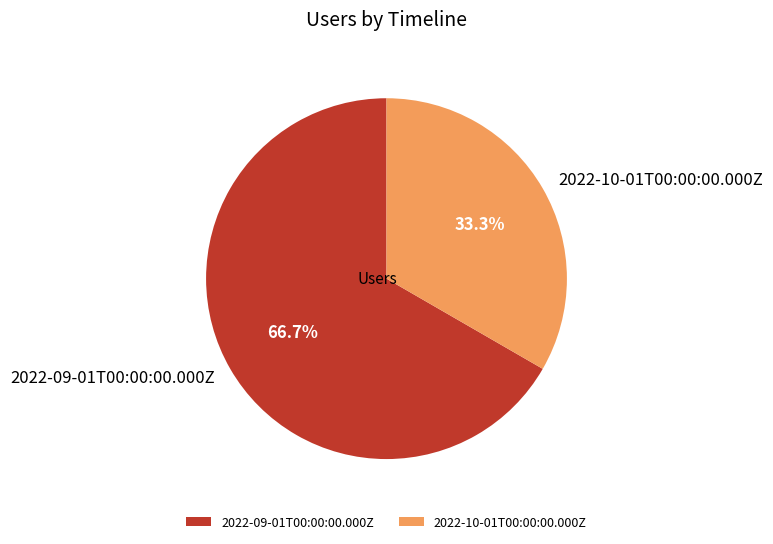

To the nearest percent, what is the difference between the largest and smallest slice percentages?

33%